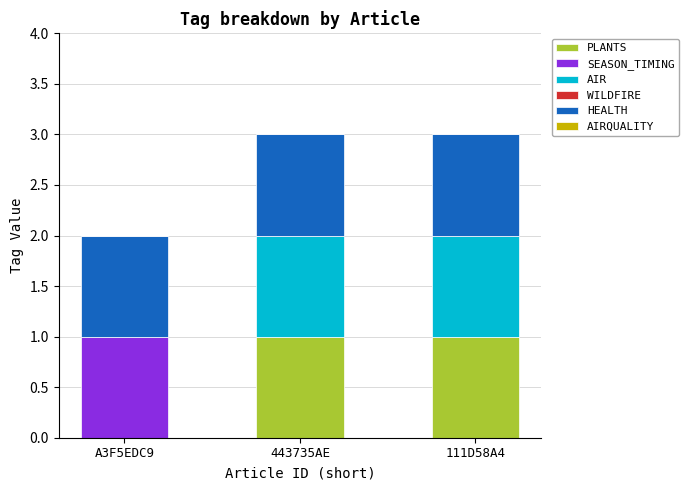

Reading left to right, list the values for the PLANTS series.

A3F5EDC9=0	443735AE=1	111D58A4=1